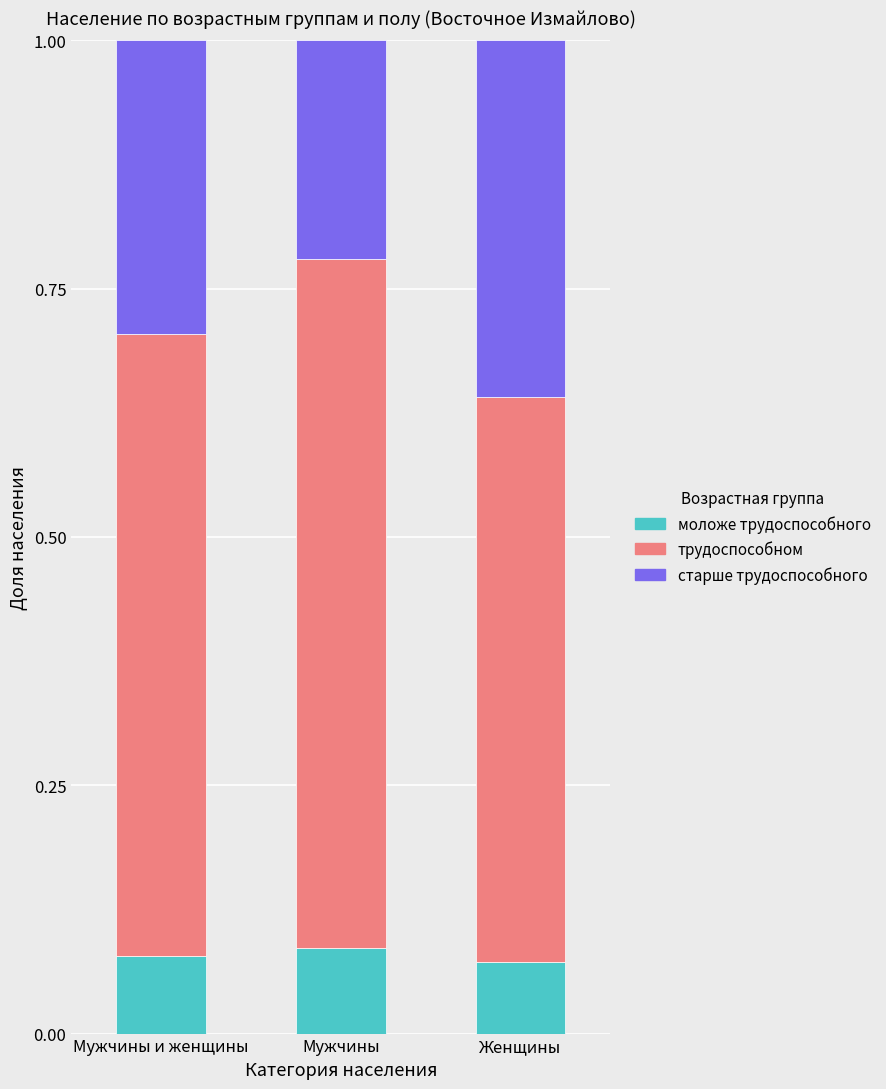

The моложе трудоспособного series shows 0.0 at Мужчины. True or false?

False